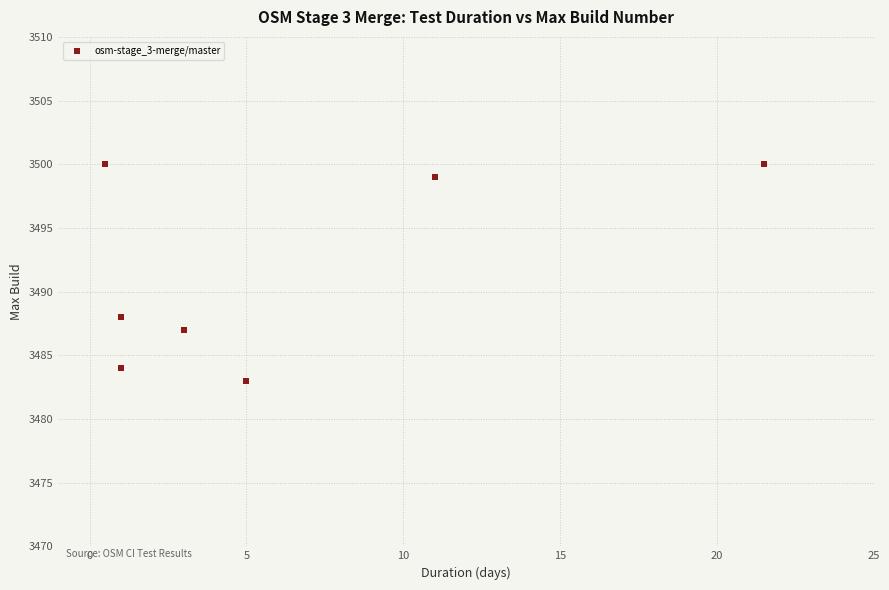

What Y value in the scatter plot is closest to 3491?

3488